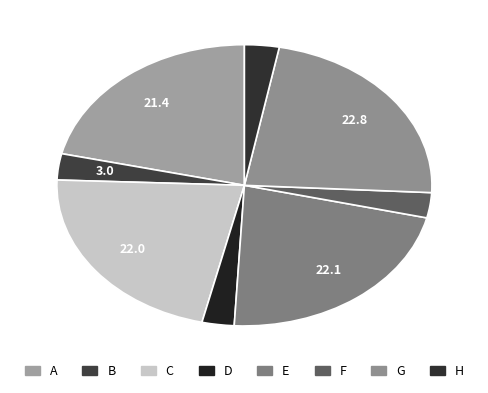

Is it true that D is 1% of the pie?

False